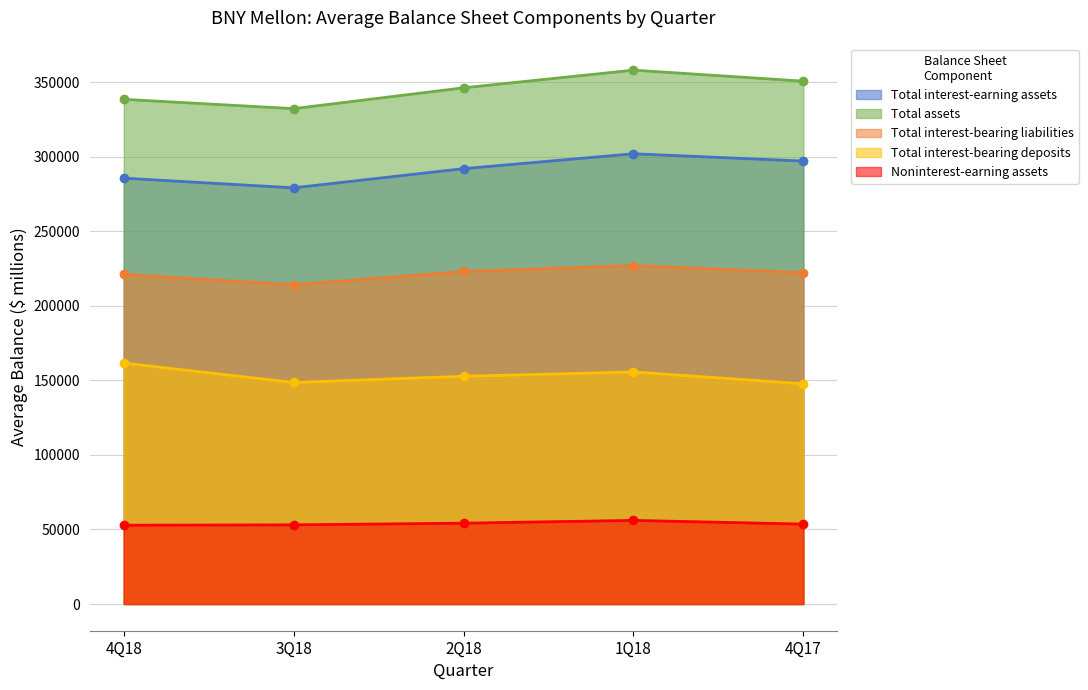

How many Total interest-earning assets values are between 285706 and 297166?

3